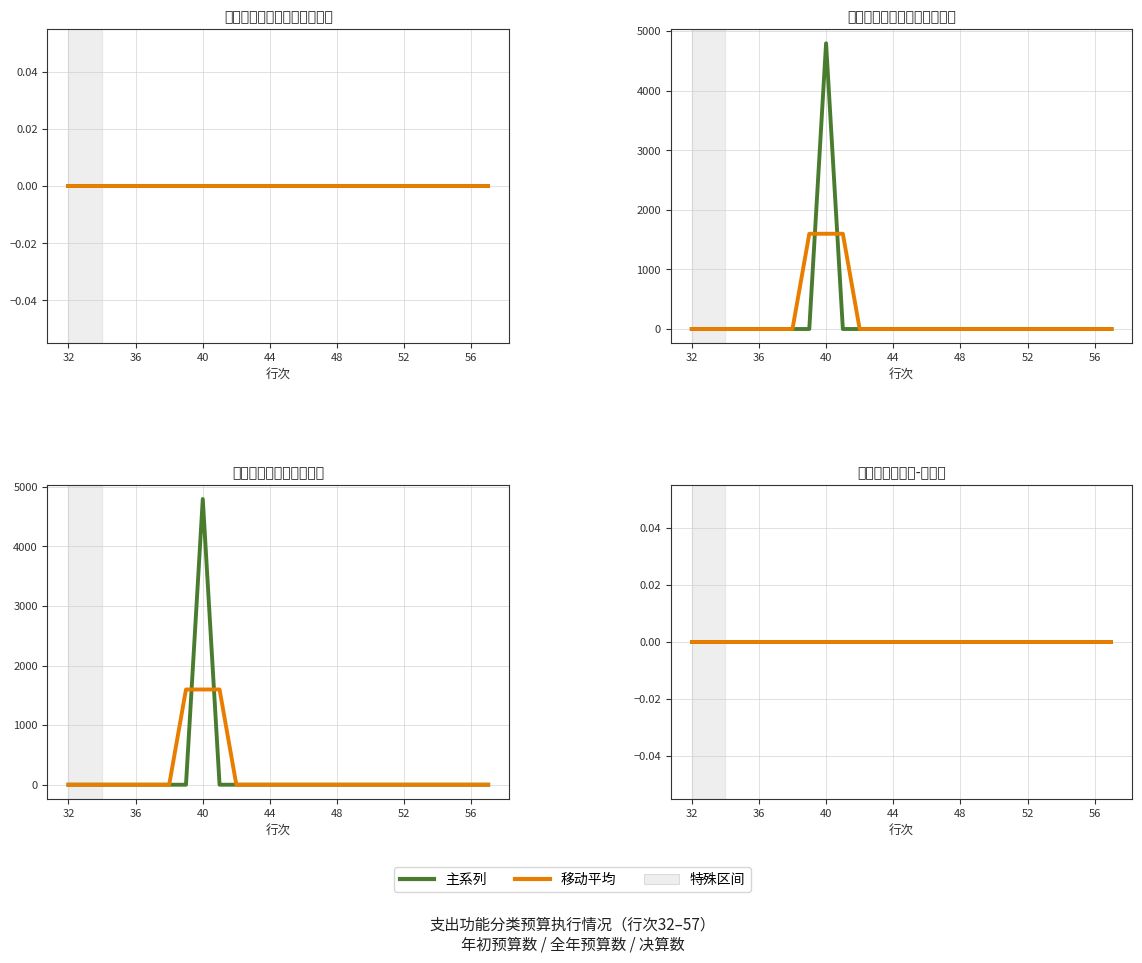

Is this an area chart (filled region under the line)?

No